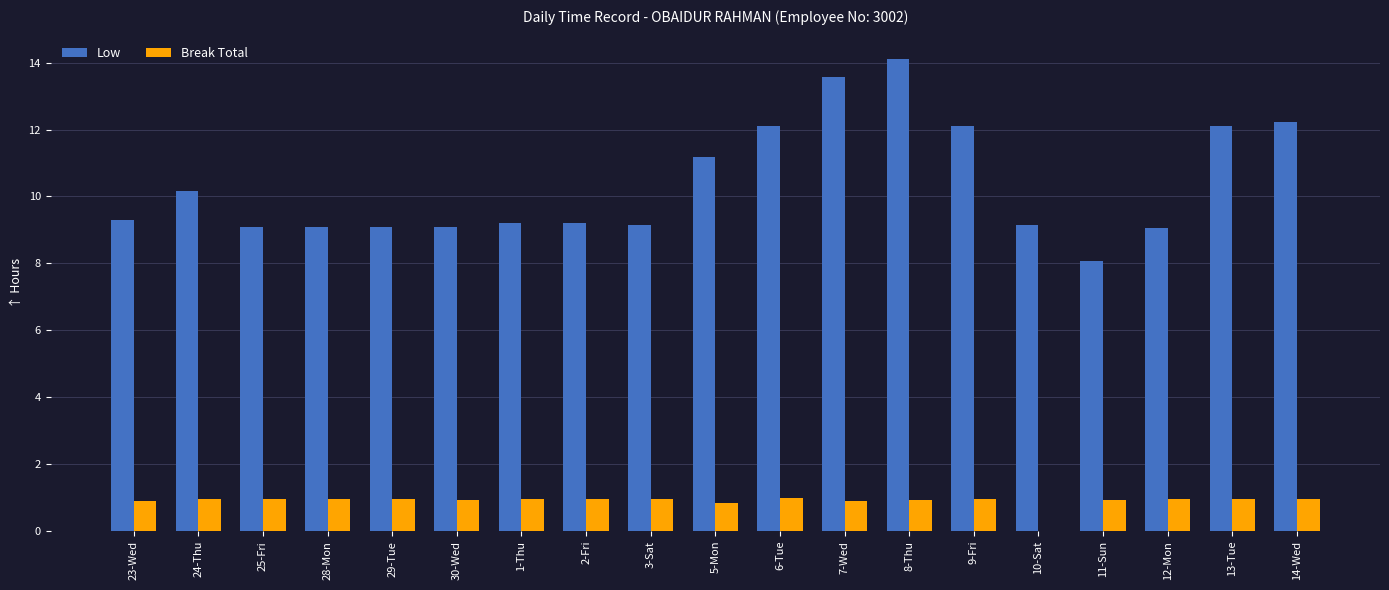

What is the sum of all Break Total values?

17.1